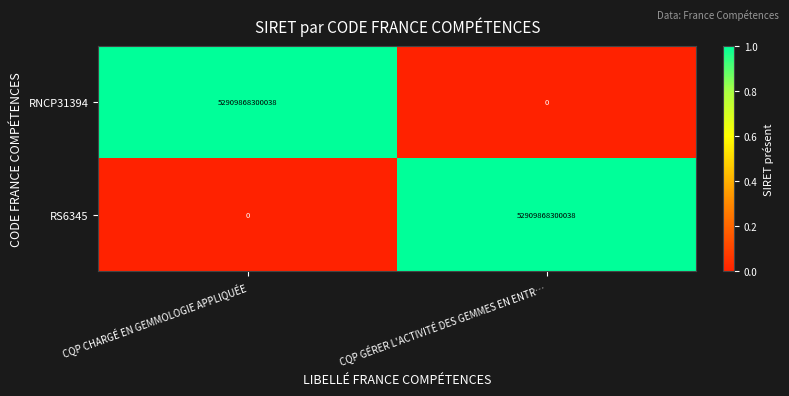

List the labels in order of RS6345 value, smallest first.

CQP CHARGÉ EN GEMMOLOGIE APPLIQUÉE, CQP GÉRER L'ACTIVITÉ DES GEMMES EN ENTR…